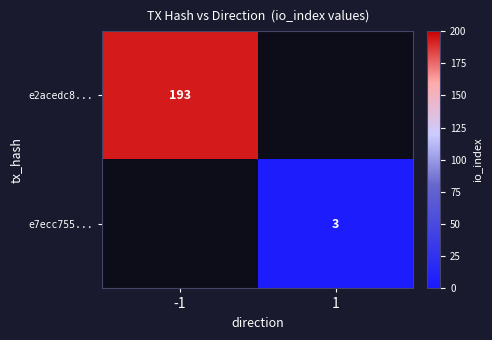

The e7ecc755... series shows 3 at 1. True or false?

True